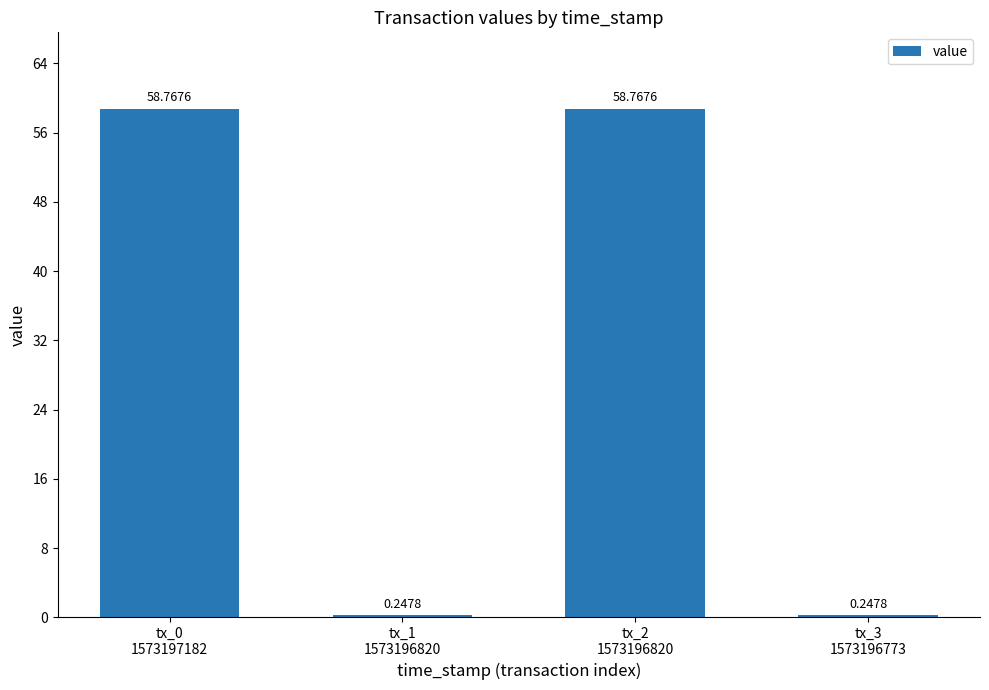

What is the difference between the second highest and minimum values?

58.5